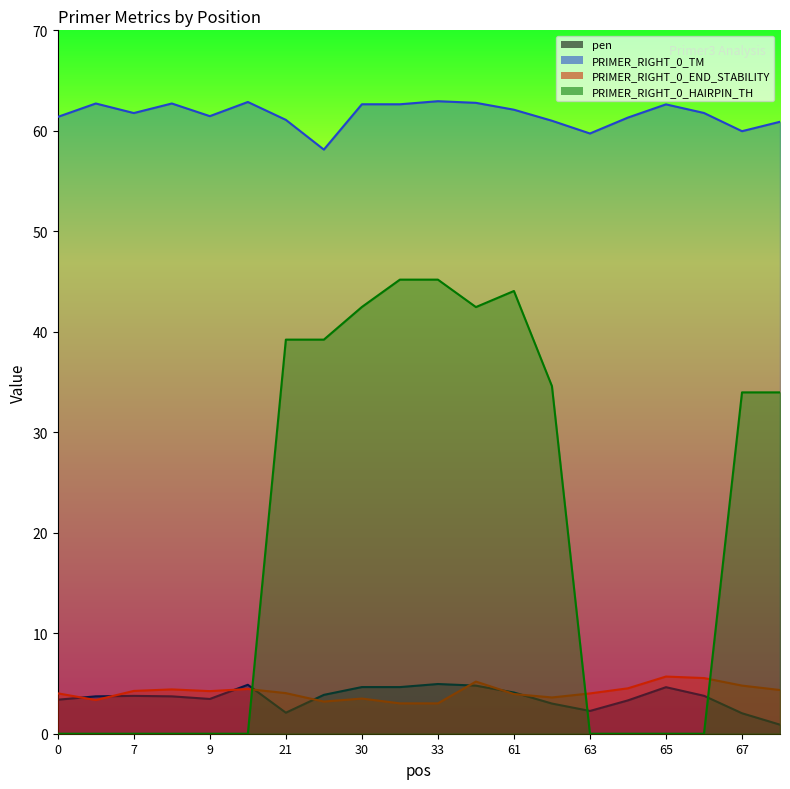

Which has a higher value, 21 or 65?

65